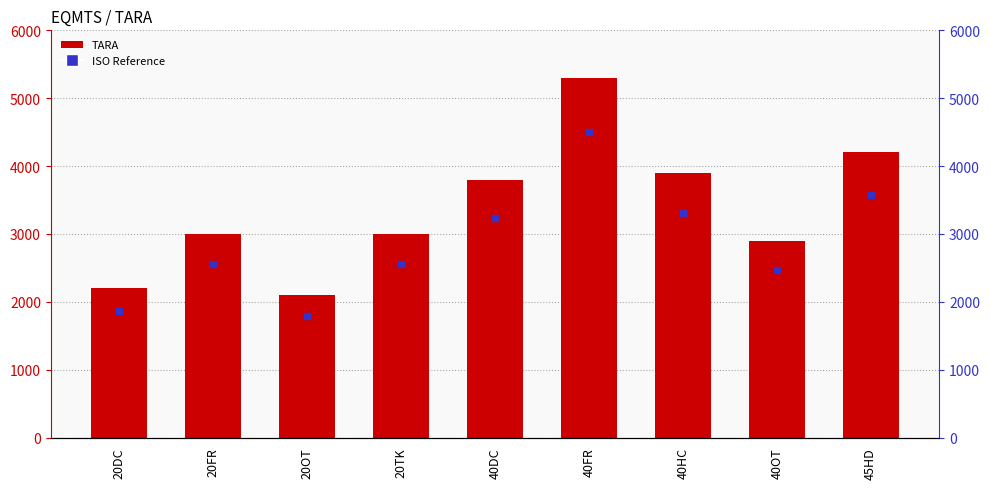

At how many categories does at least one series exceed 4481?

1